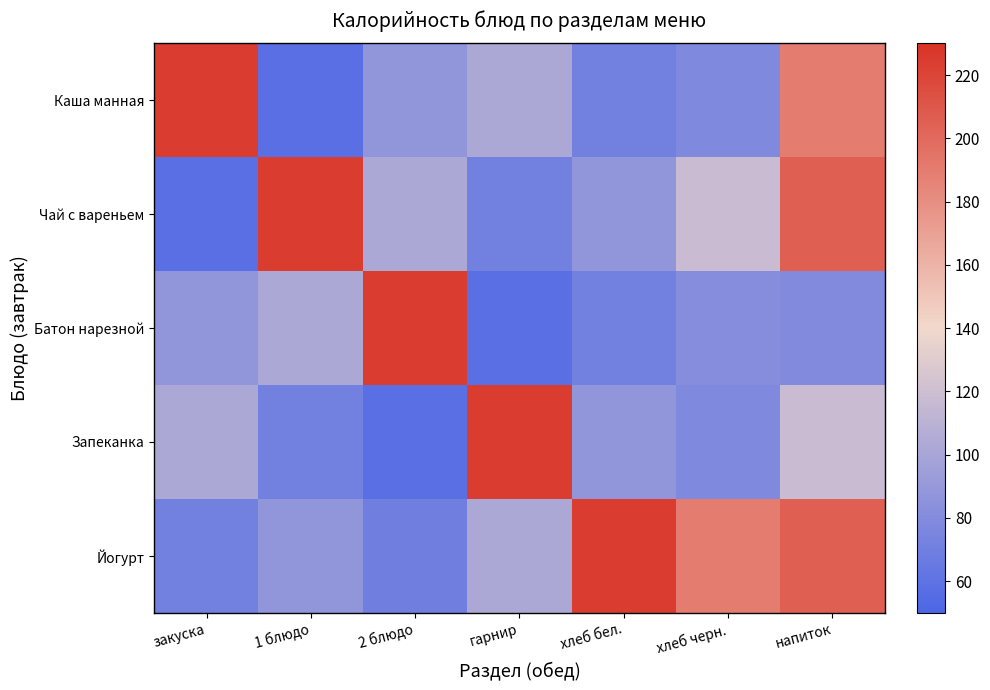

Which series has the largest total across all categories?

Йогурт